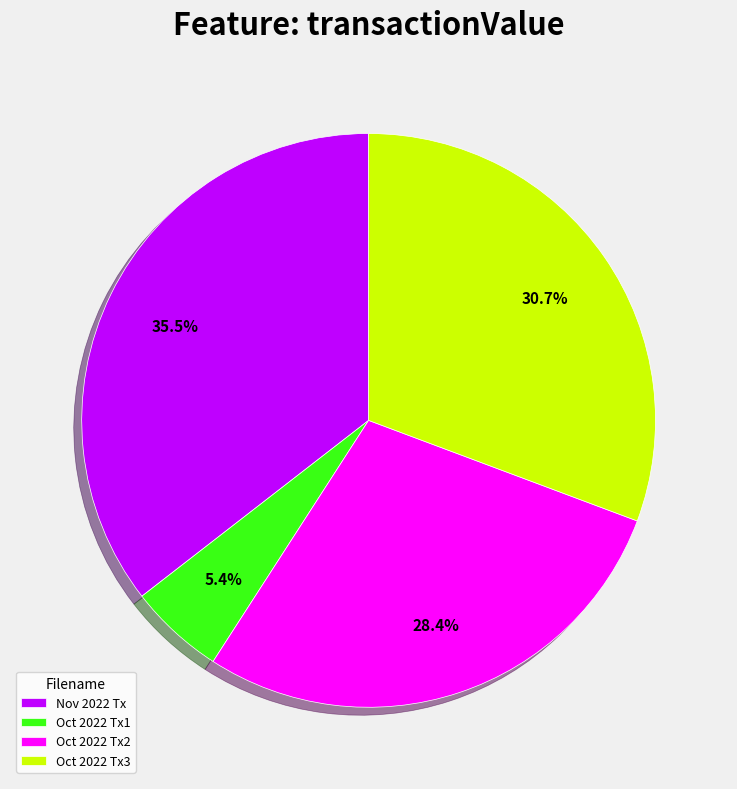

To the nearest percent, what is the difference between the largest and smallest slice percentages?

30%